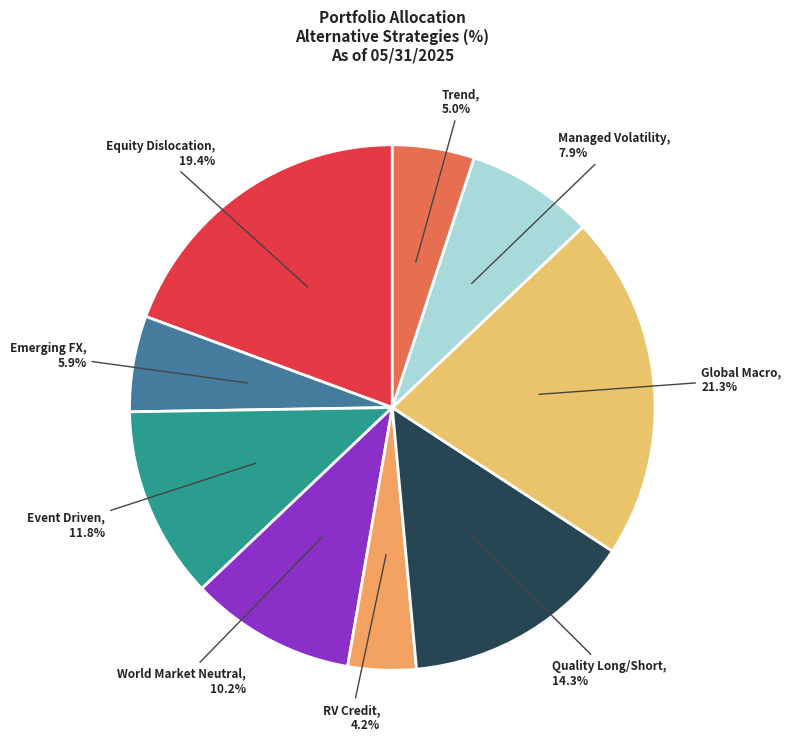

Which slice is the smallest?

RV Credit